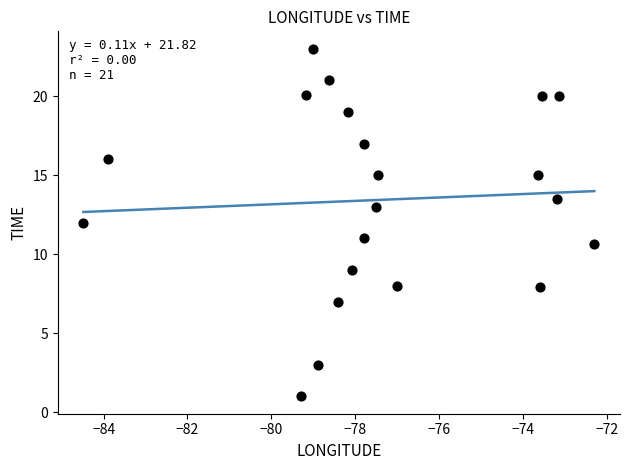

What is the range of X values (max minus min)?

12.2